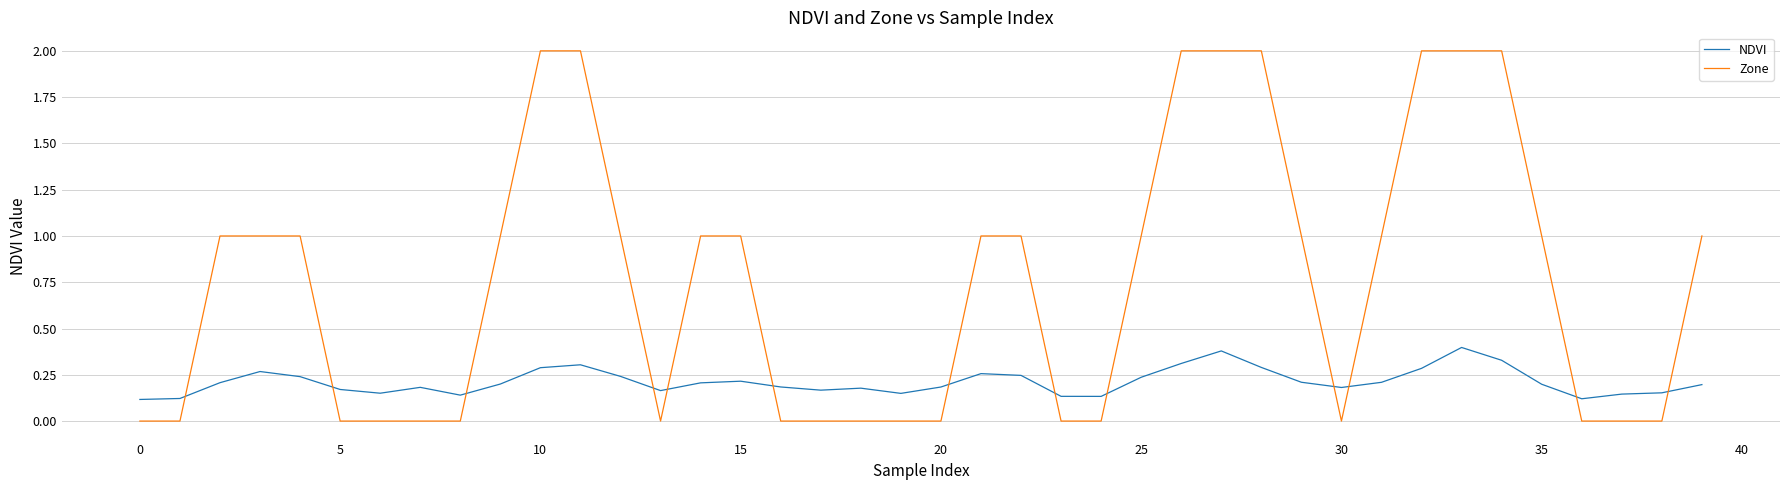

What is the difference between the maximum and minimum values in the Zone series?

2.0